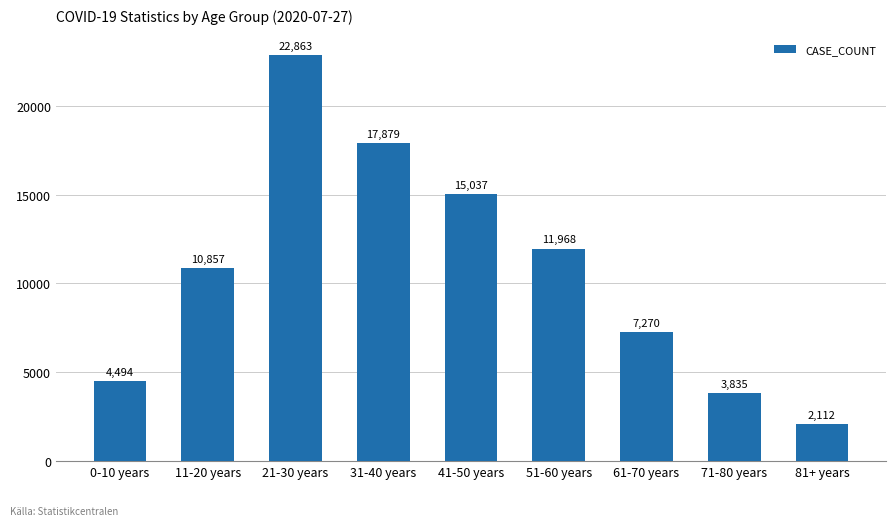

How many data points does each series have?

9